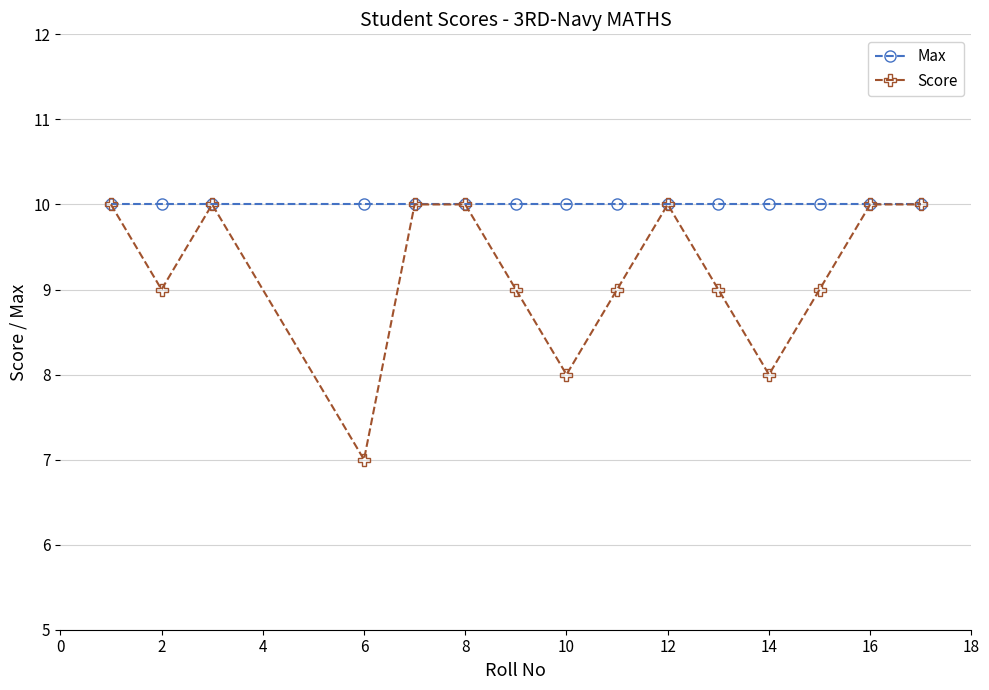

What is the average value of the Max series?

10